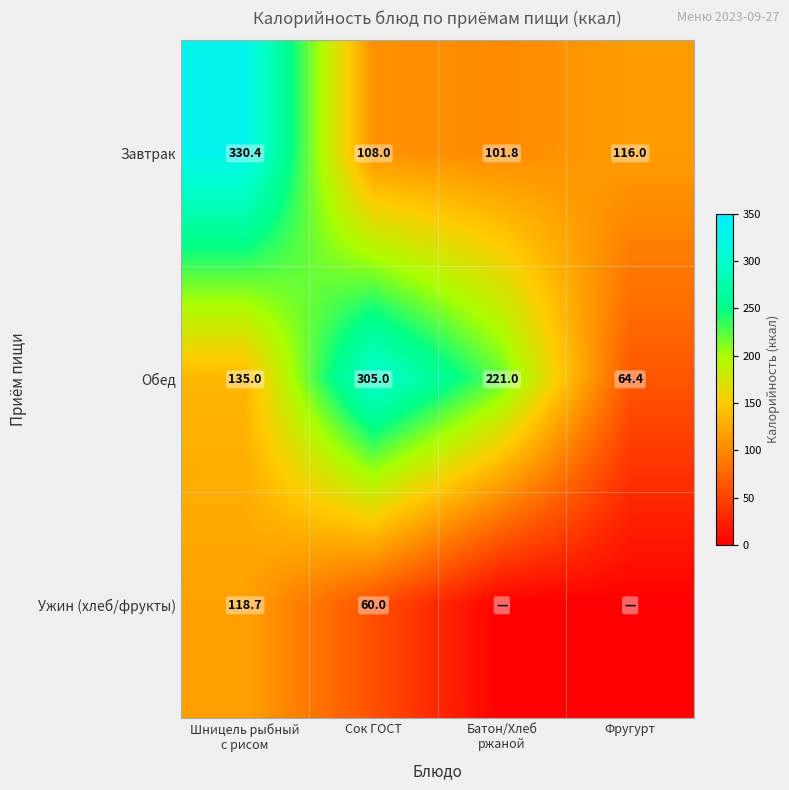

What is the maximum value for Обед?

305.0